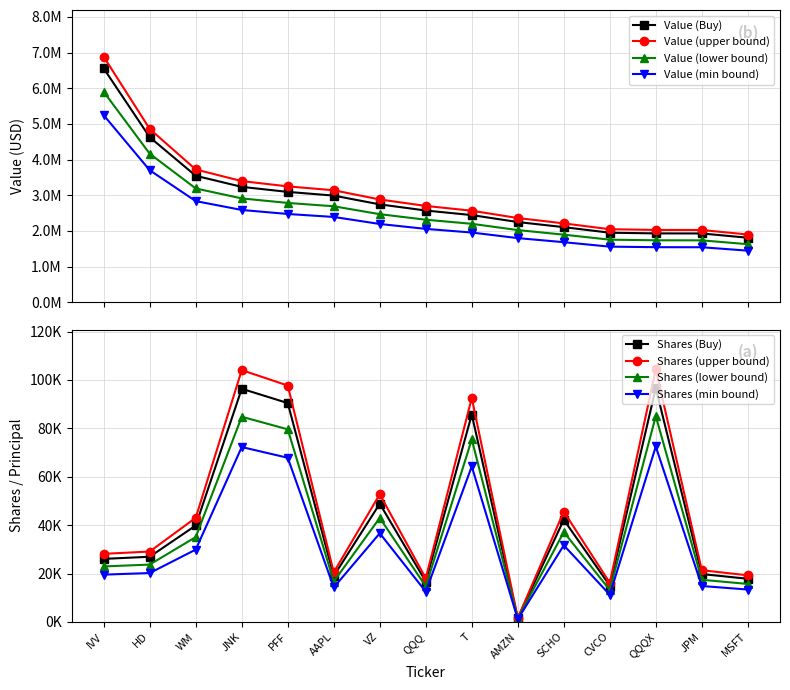

How many values in the Shares or principal amount series exceed 29087?

8